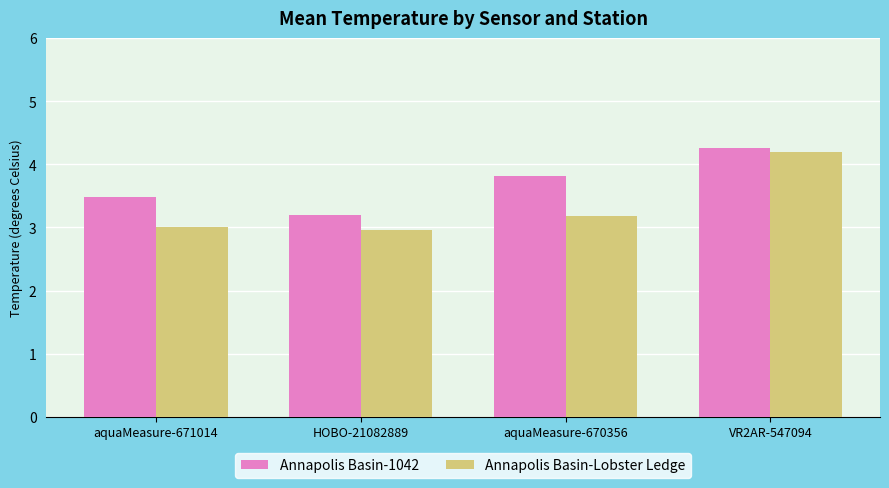

At how many categories does at least one series exceed 4?

1